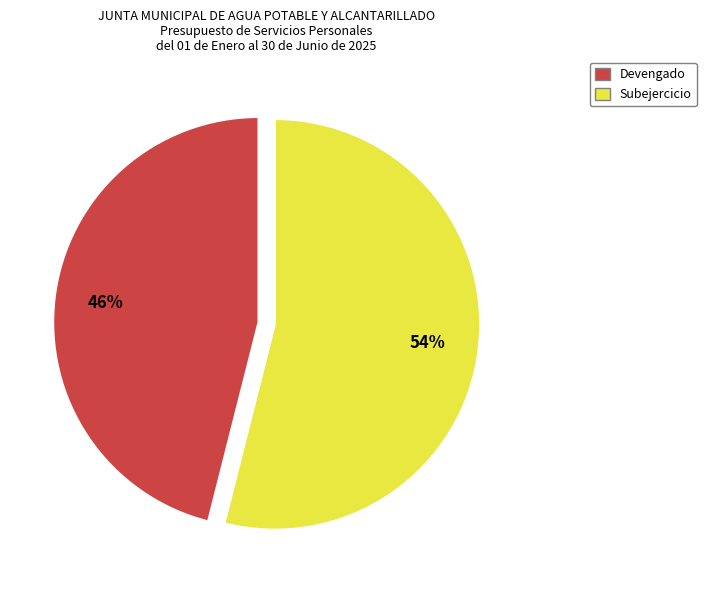

What percentage is the Subejercicio slice, to the nearest percent?

54%